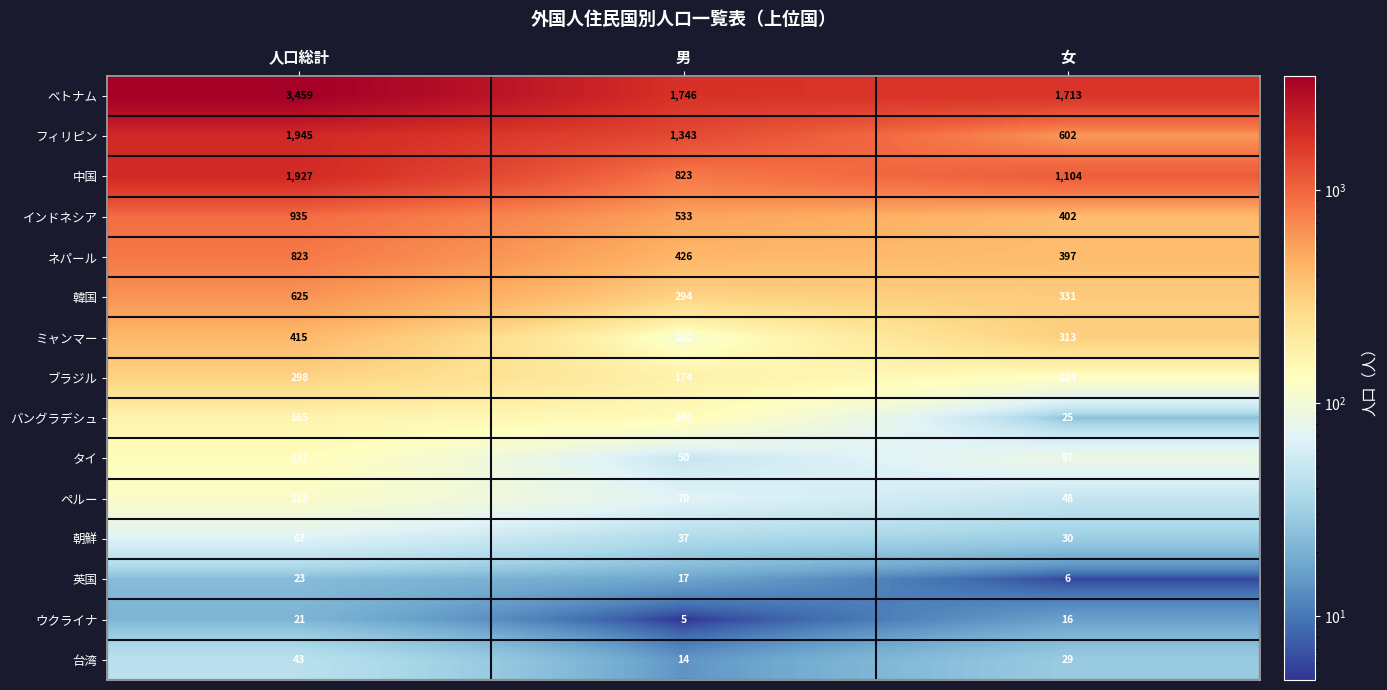

List the series in order of their peak value, lowest first.

ウクライナ, 英国, 台湾, 朝鮮, ペルー, タイ, バングラデシュ, ブラジル, ミャンマー, 韓国, ネパール, インドネシア, 中国, フィリピン, ベトナム